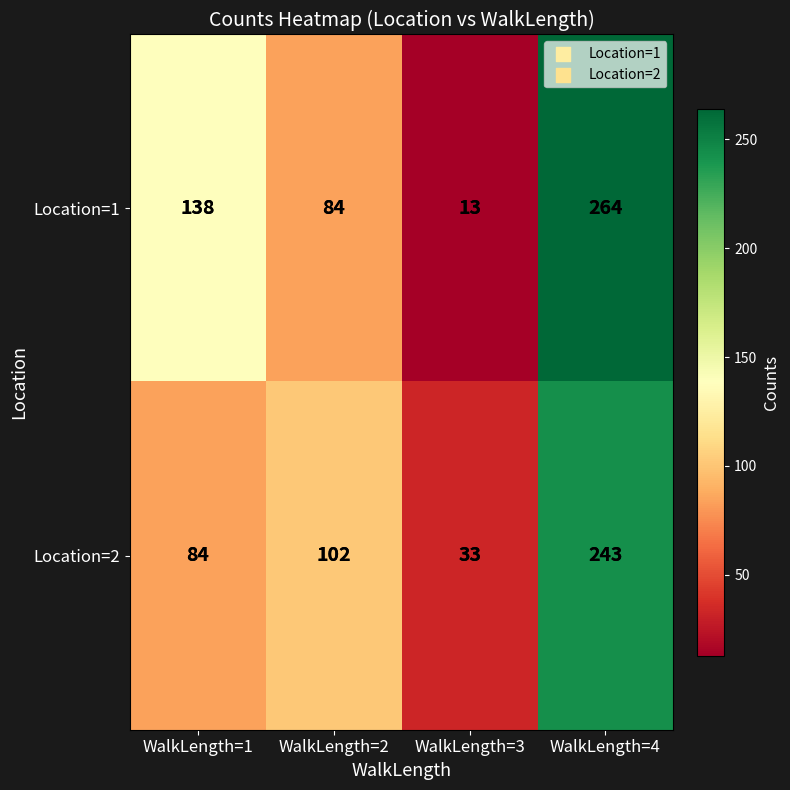

At which category is the sum across all series the highest?

WalkLength=4